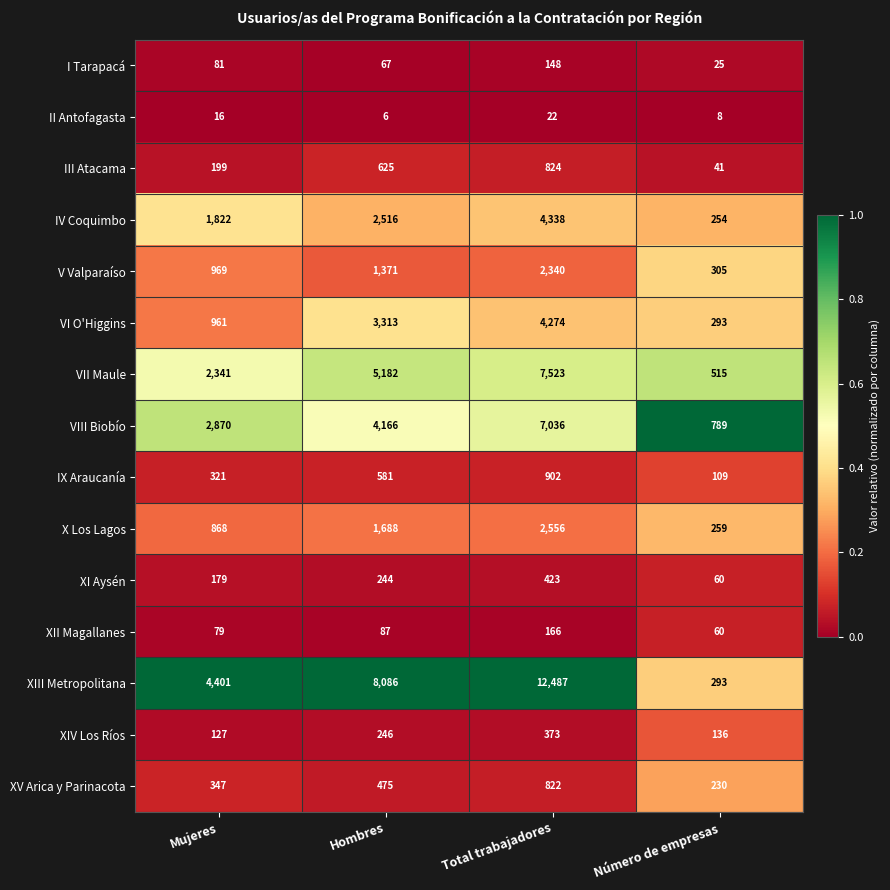

At which category does the chart reach its peak across all series?

Total trabajadores